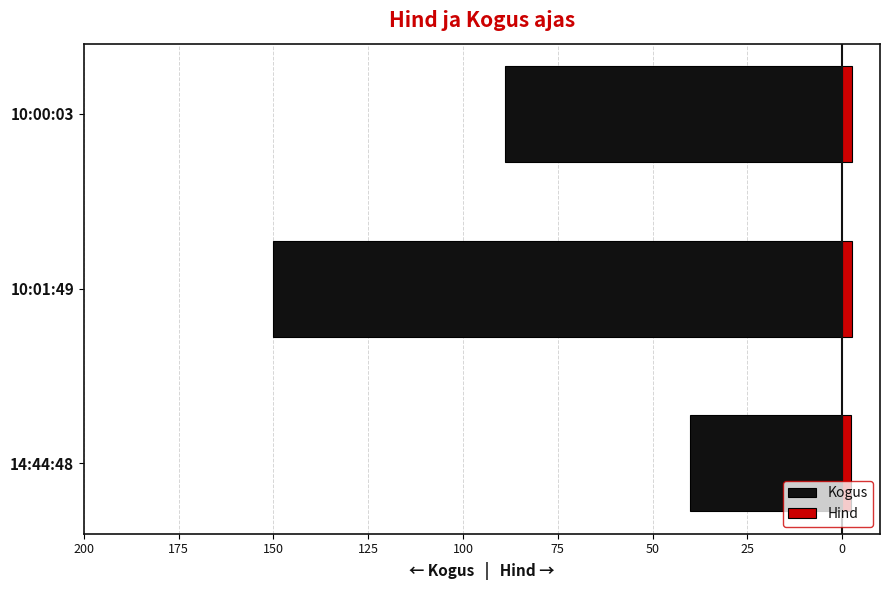

What is the lowest value of the Kogus series?

-150.0